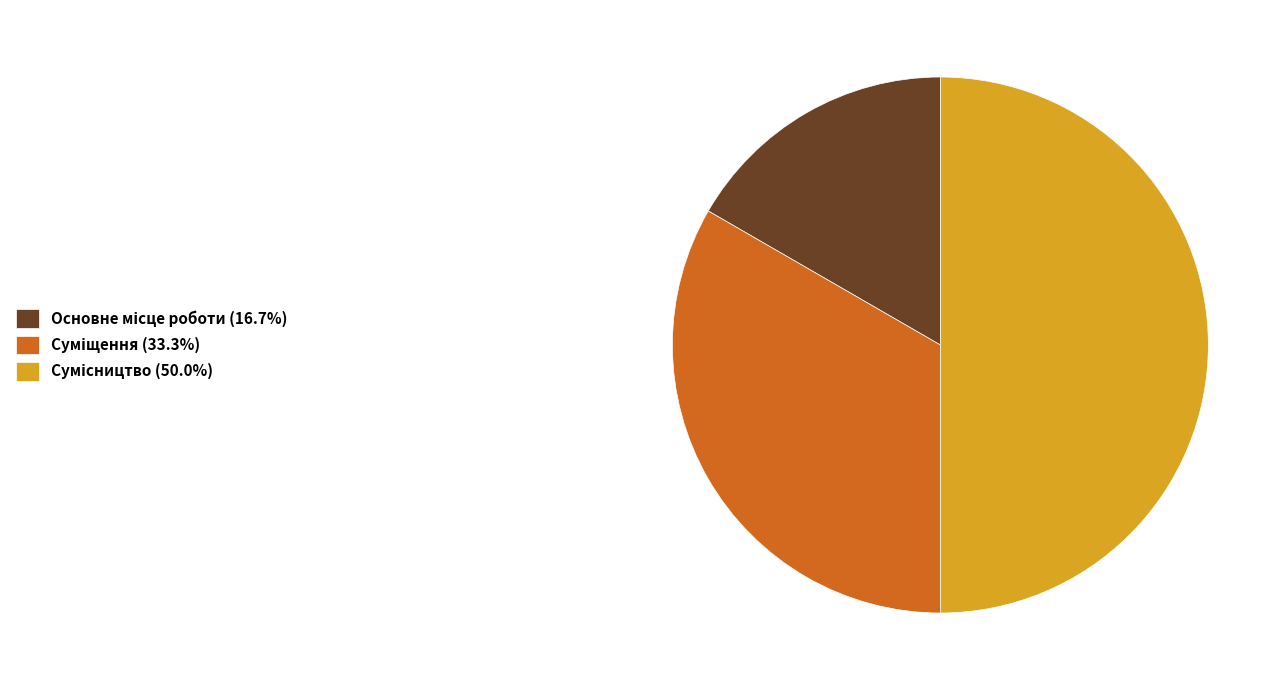

What percentage is NOT represented by Суміщення?

66.7%